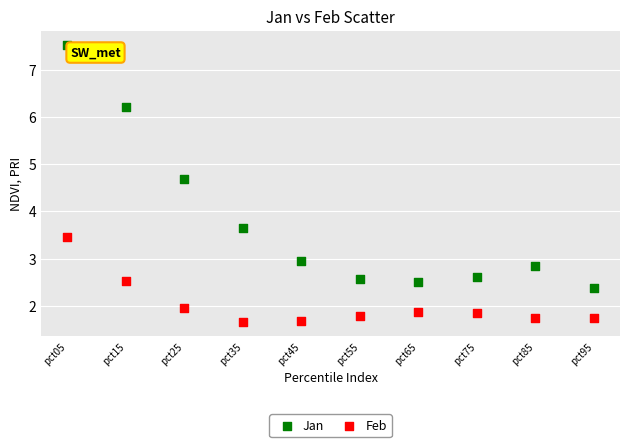

What are all the series names shown in the legend?

Jan, Feb